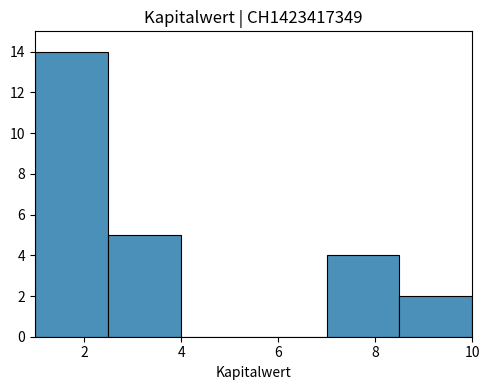

Reading left to right, list every bar in this chart as the range it spans on the x-axis followed by its height. Neither the bar edges nor the heights are printed on the chart, so give them approximately, as read against the axes.

1.0 to 2.4: 14
2.4 to 4.0: 5
4.0 to 5.4: 0
5.4 to 7.0: 0
7.0 to 8.4: 4
8.4 to 10.0: 2